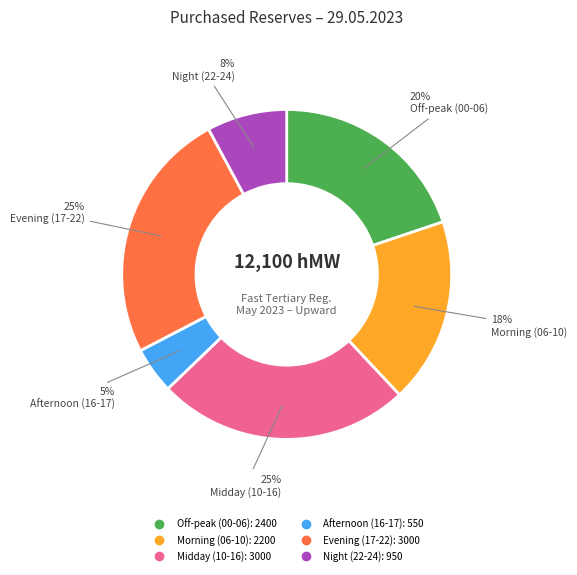

Is there a majority slice in this chart?

No